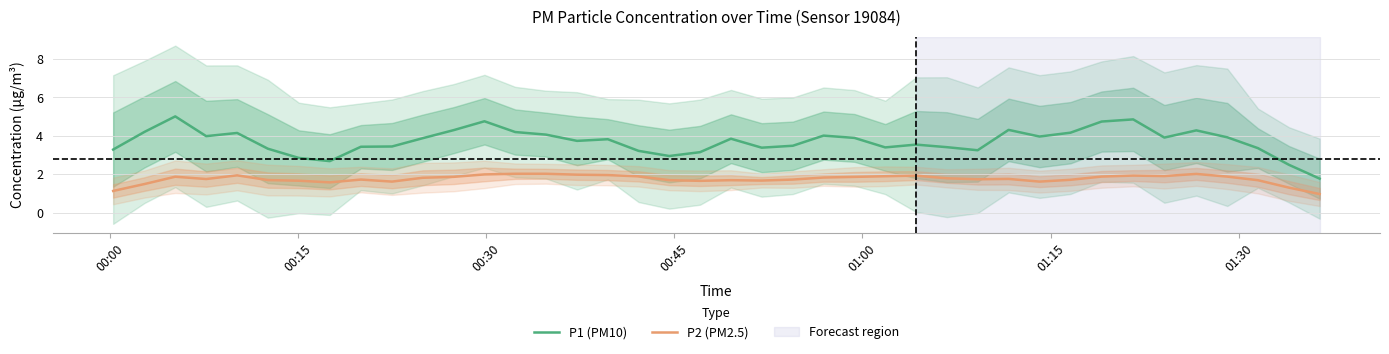

True or false: P2 (PM2.5) and P1 (PM10) intersect in this chart.

False